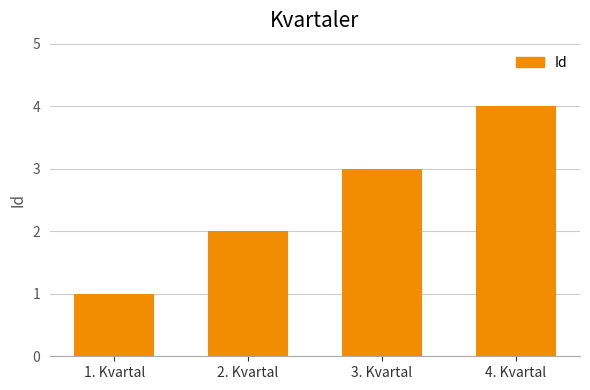

What is the sum of all values?

10